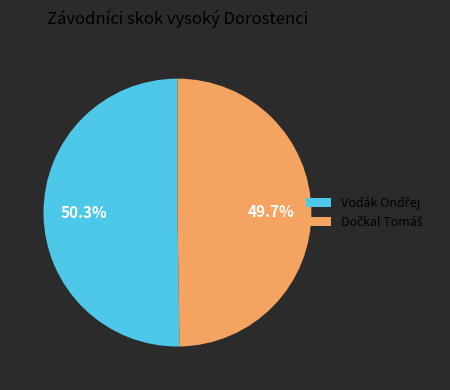

To the nearest percent, what portion does Vodák Ondřej represent?

50%